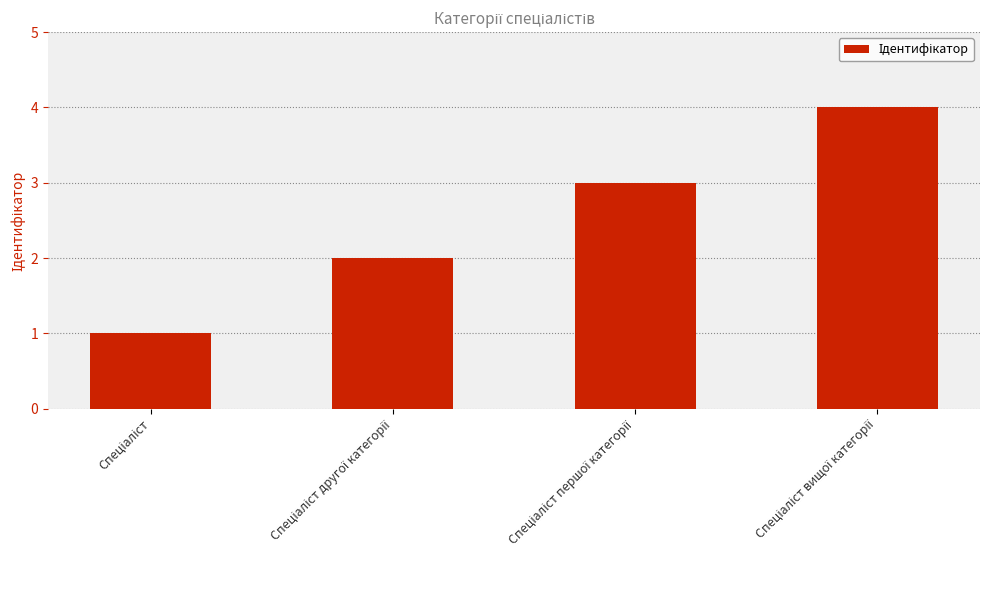

Reading left to right, transcribe all the data shown in this chart.

1	2	3	4